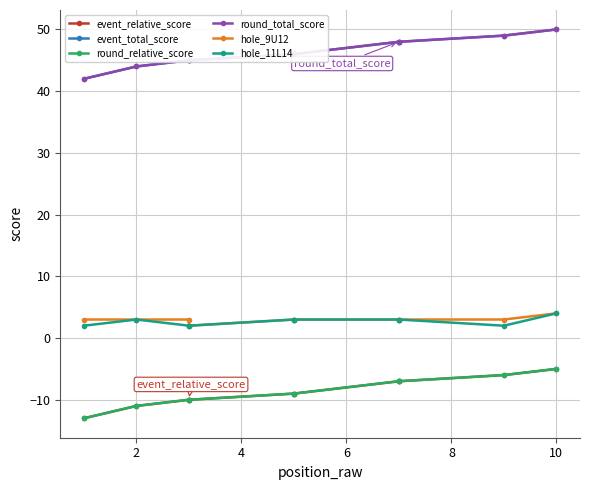

What is the difference between the second highest and minimum values in the event_relative_score series?

7